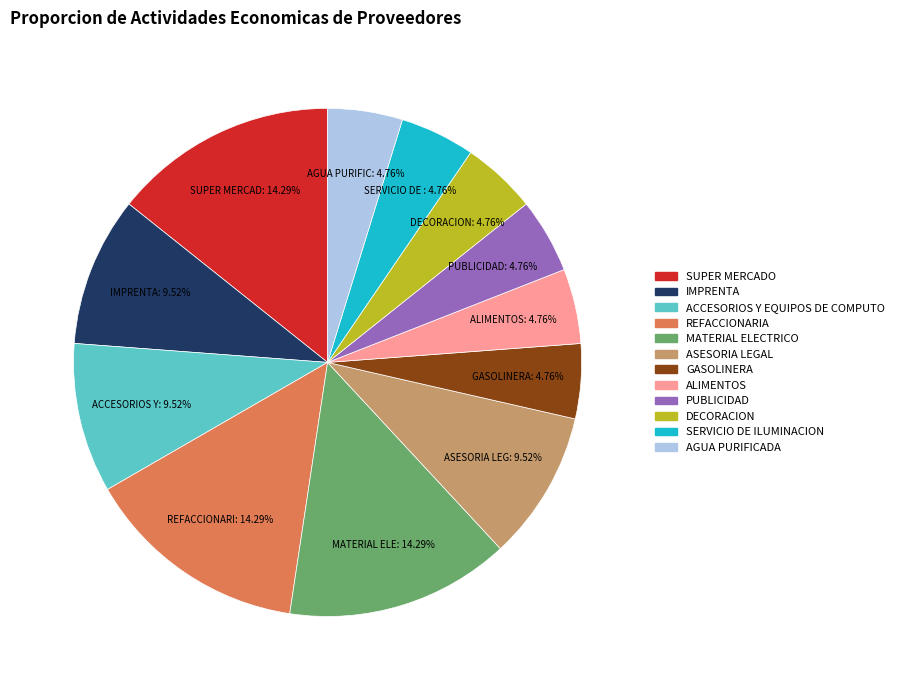

Count the number of slices in the pie.

12